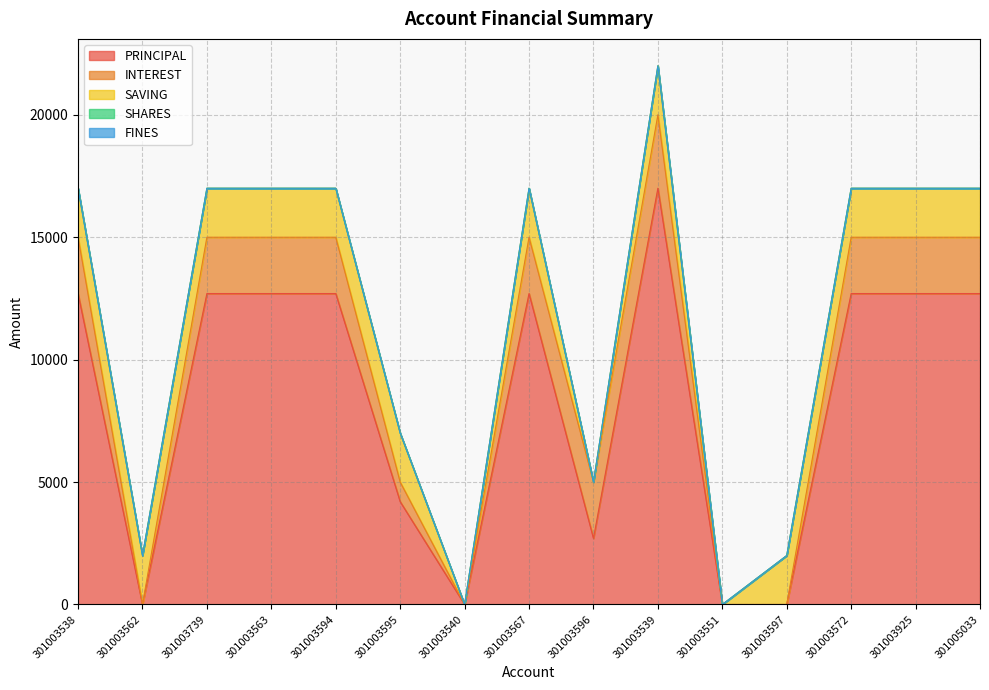

True or false: SHARES and SAVING intersect in this chart.

False